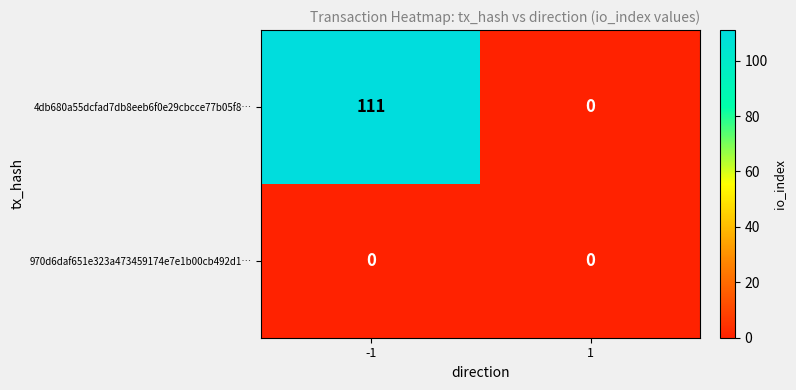

What is the sum of the 4db680a55dcfad7db8eeb6f0e29cbcce77b05f8… values at 1 and -1?

111